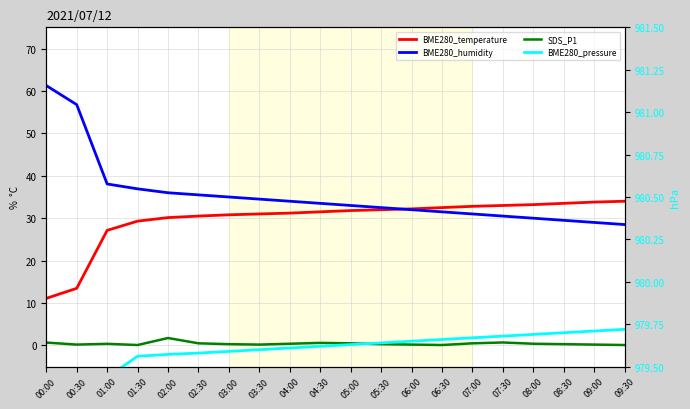

What position from the left is 09:30?

20